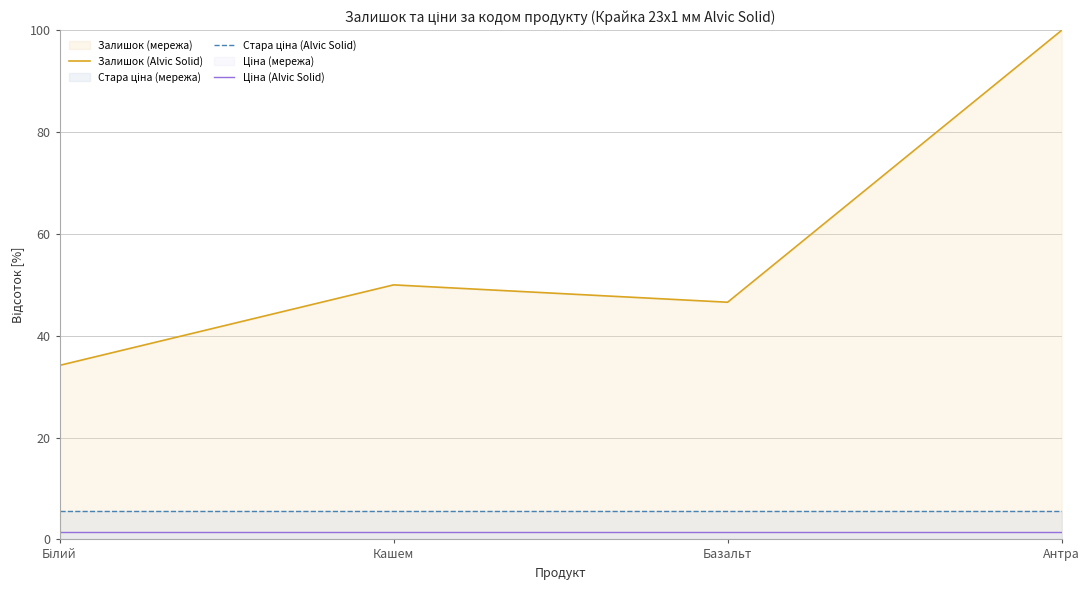

At Антра, list the series in order from largest to smallest.

Залишок (Alvic Solid), Стара ціна (Alvic Solid), Ціна (Alvic Solid)